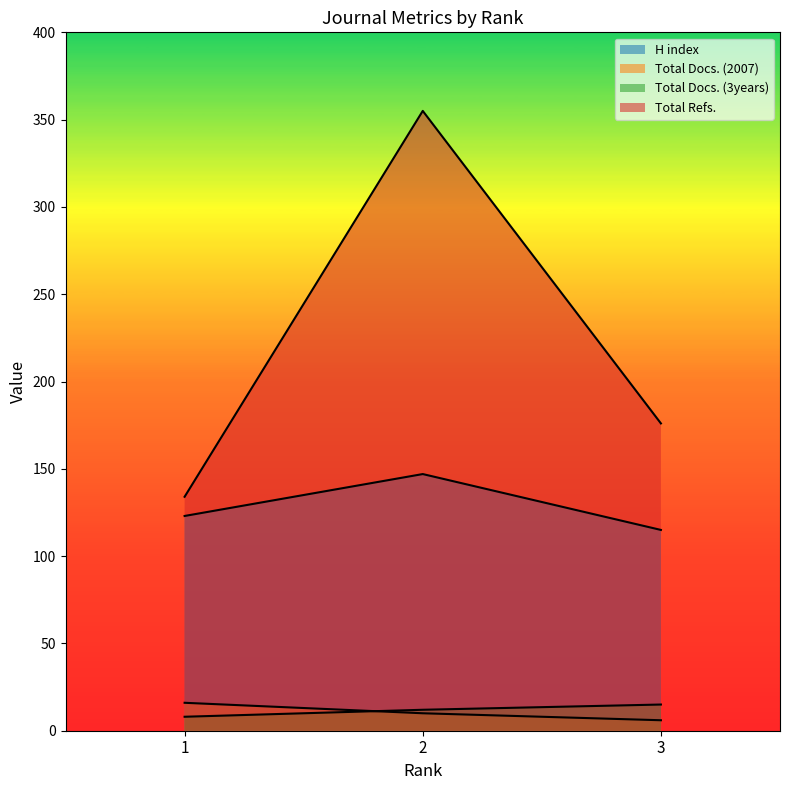

At which category does the chart reach its minimum across all series?

3